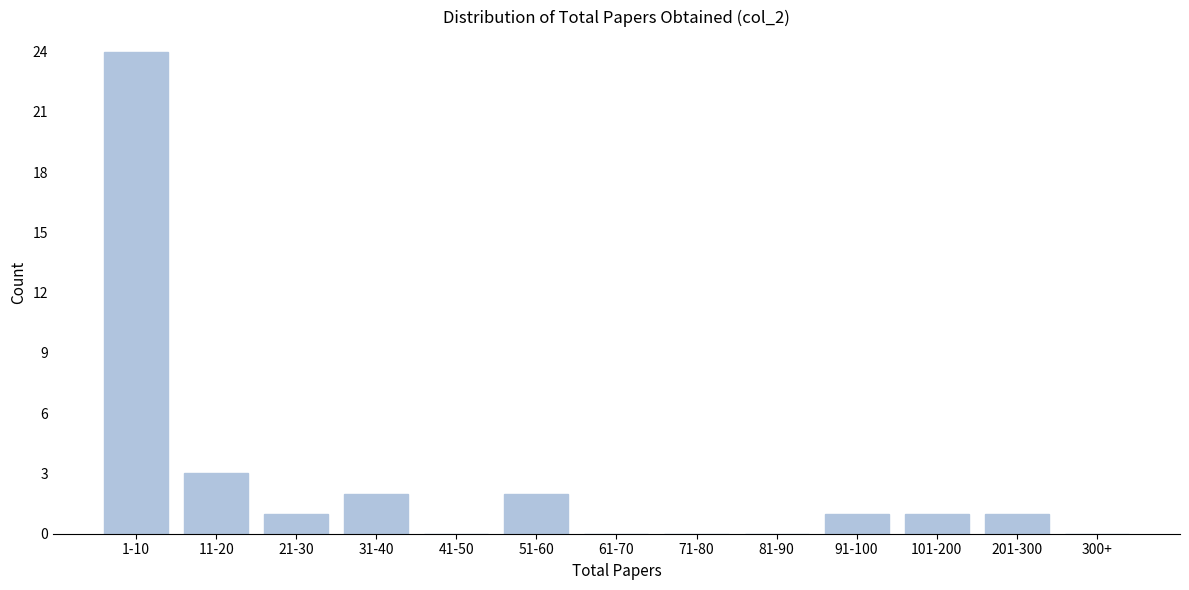

Reading left to right, list all the values displayed in this chart.

1-10=24	11-20=3	21-30=1	31-40=2	41-50=0	51-60=2	61-70=0	71-80=0	81-90=0	91-100=1	101-200=1	201-300=1	300+=0